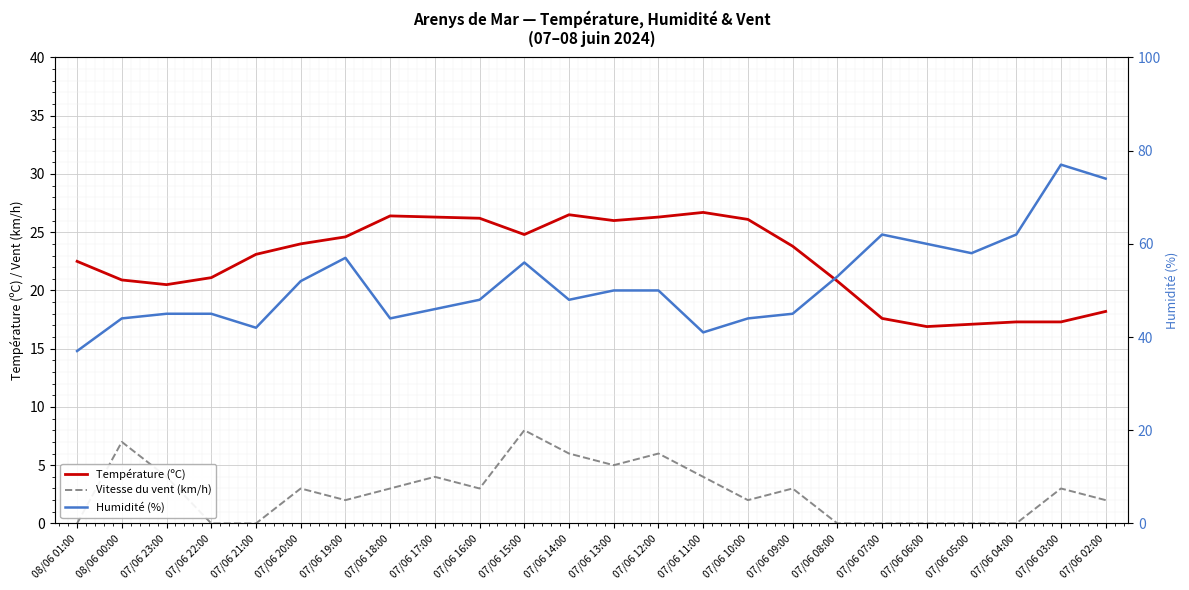

Between 07/06 11:00 and 08/06 01:00, which is larger?

07/06 11:00